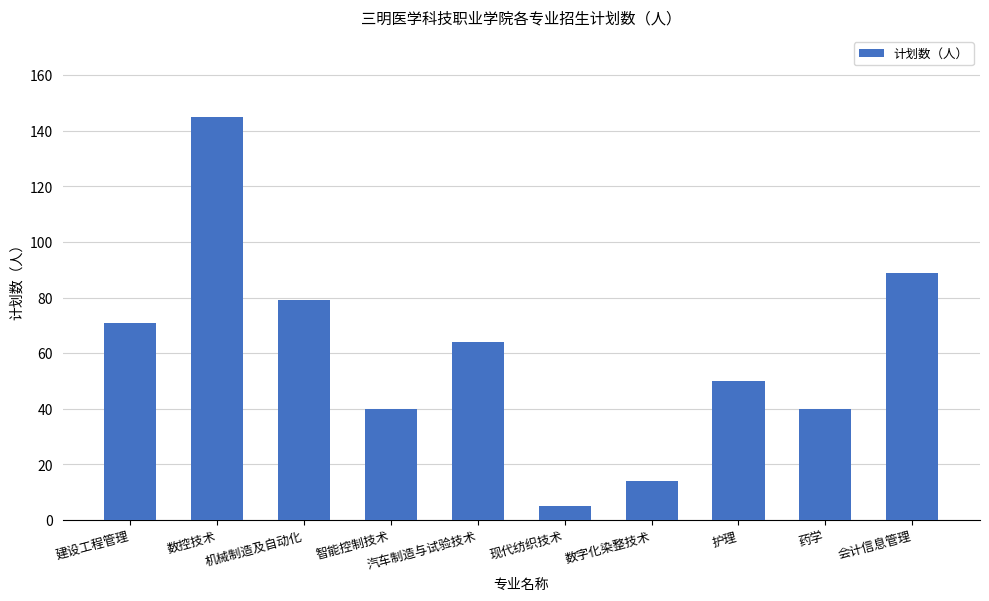

What is the ratio of the value at 数字化染整技术 to the value at 建设工程管理?

0.2